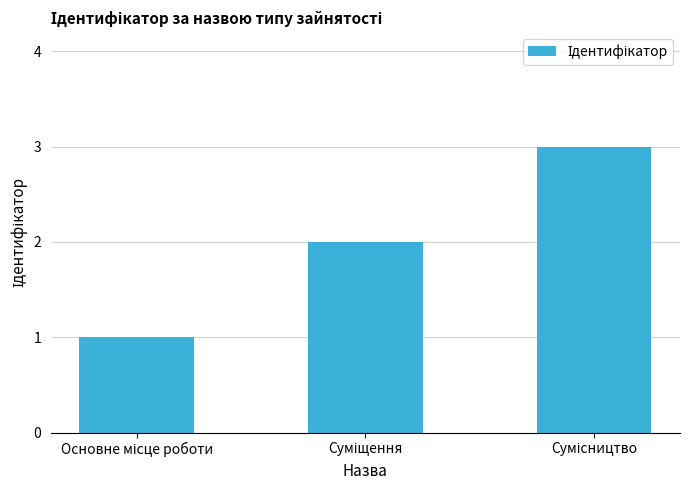

What is the maximum value shown in the chart?

3